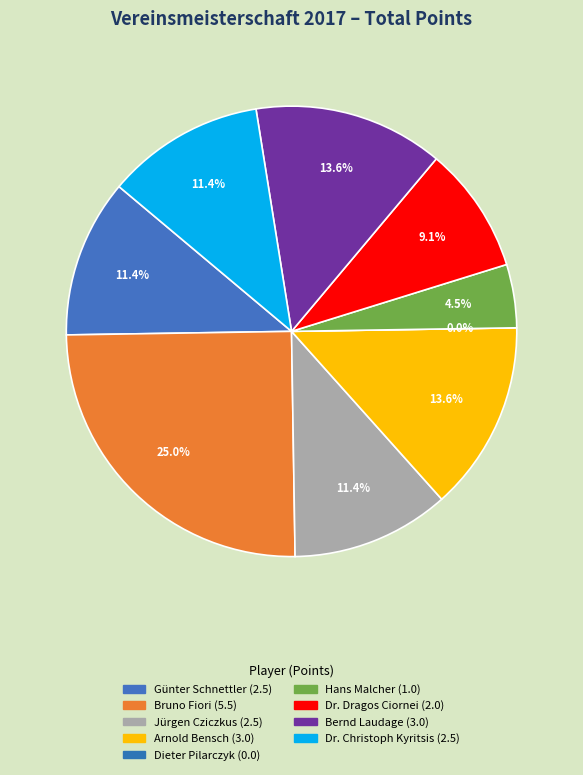

Which slice is the smallest?

Dieter Pilarczyk